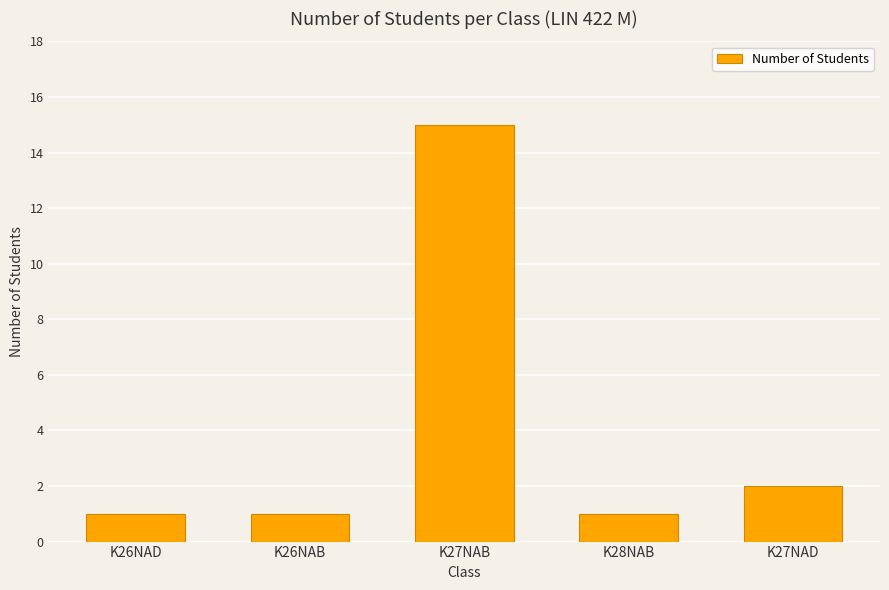

True or false: the data shows 2 at K27NAD.

True